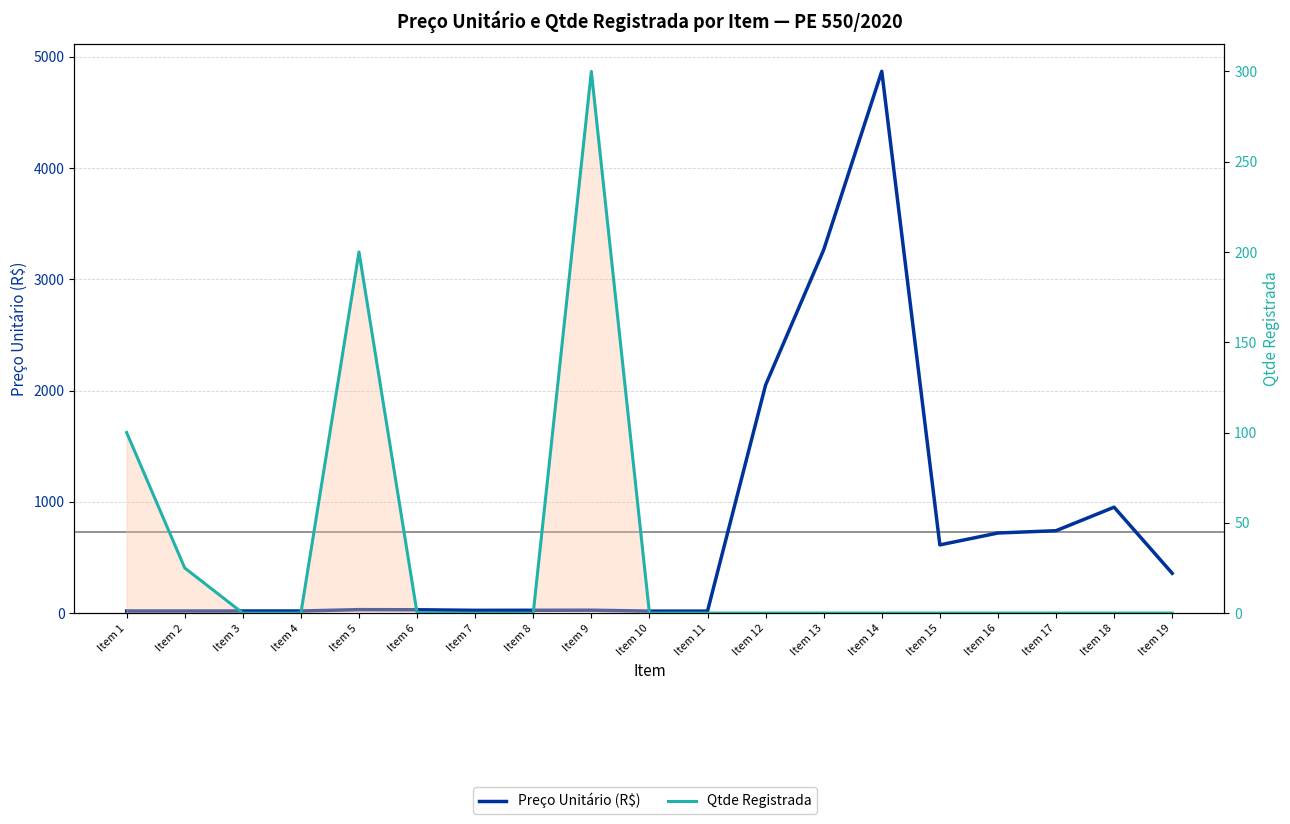

Rank the categories by Qtde Registrada value from highest to lowest.

Item 9, Item 5, Item 1, Item 2, Item 3, Item 4, Item 6, Item 7, Item 8, Item 10, Item 11, Item 12, Item 13, Item 14, Item 15, Item 16, Item 17, Item 18, Item 19